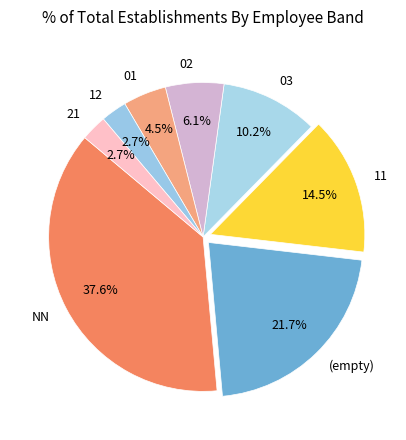

Does 12 represent more than half of the total?

No